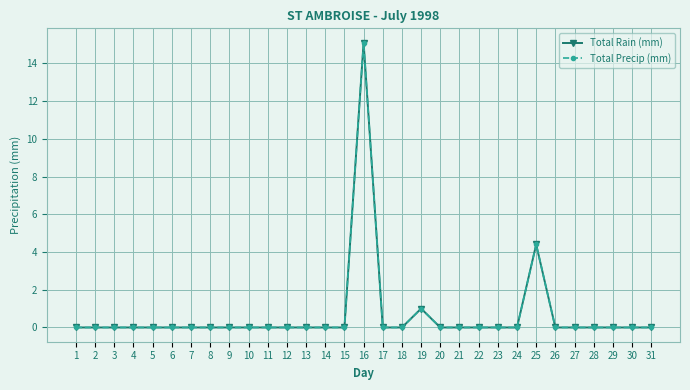

Reading left to right, what are all the values shown in this chart?

Total Rain (mm): 1=0.0	2=0.0	3=0.0	4=0.0	5=0.0	6=0.0	7=0.0	8=0.0	9=0.0	10=0.0	11=0.0	12=0.0	13=0.0	14=0.0	15=0.0	16=15.1	17=0.0	18=0.0	19=1.0	20=0.0	21=0.0	22=0.0	23=0.0	24=0.0	25=4.4	26=0.0	27=0.0	28=0.0	29=0.0	30=0.0	31=0.0
Total Precip (mm): 1=0.0	2=0.0	3=0.0	4=0.0	5=0.0	6=0.0	7=0.0	8=0.0	9=0.0	10=0.0	11=0.0	12=0.0	13=0.0	14=0.0	15=0.0	16=15.1	17=0.0	18=0.0	19=1.0	20=0.0	21=0.0	22=0.0	23=0.0	24=0.0	25=4.4	26=0.0	27=0.0	28=0.0	29=0.0	30=0.0	31=0.0